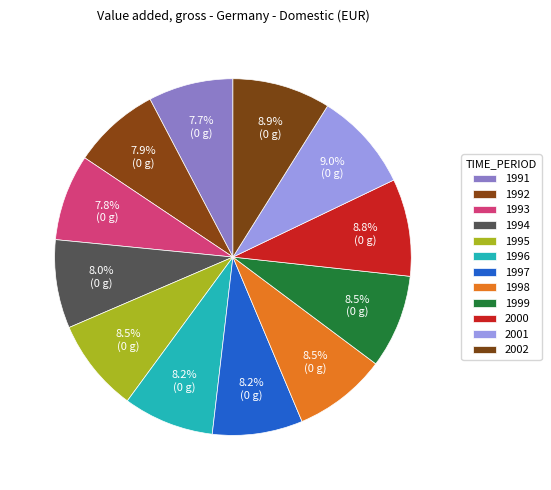

What percentage is NOT represented by 1995?

91.5%